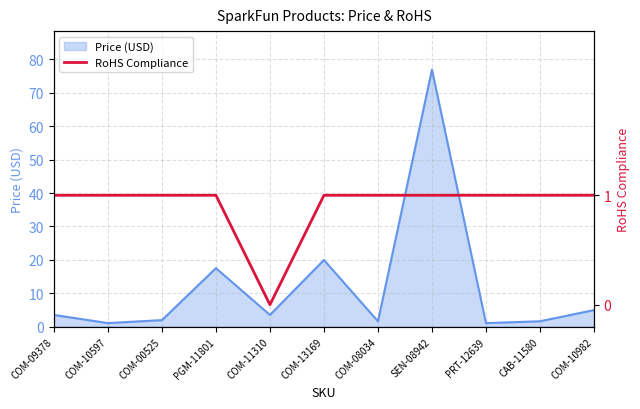

The chart shows a value of 1 at COM-08034. True or false?

False